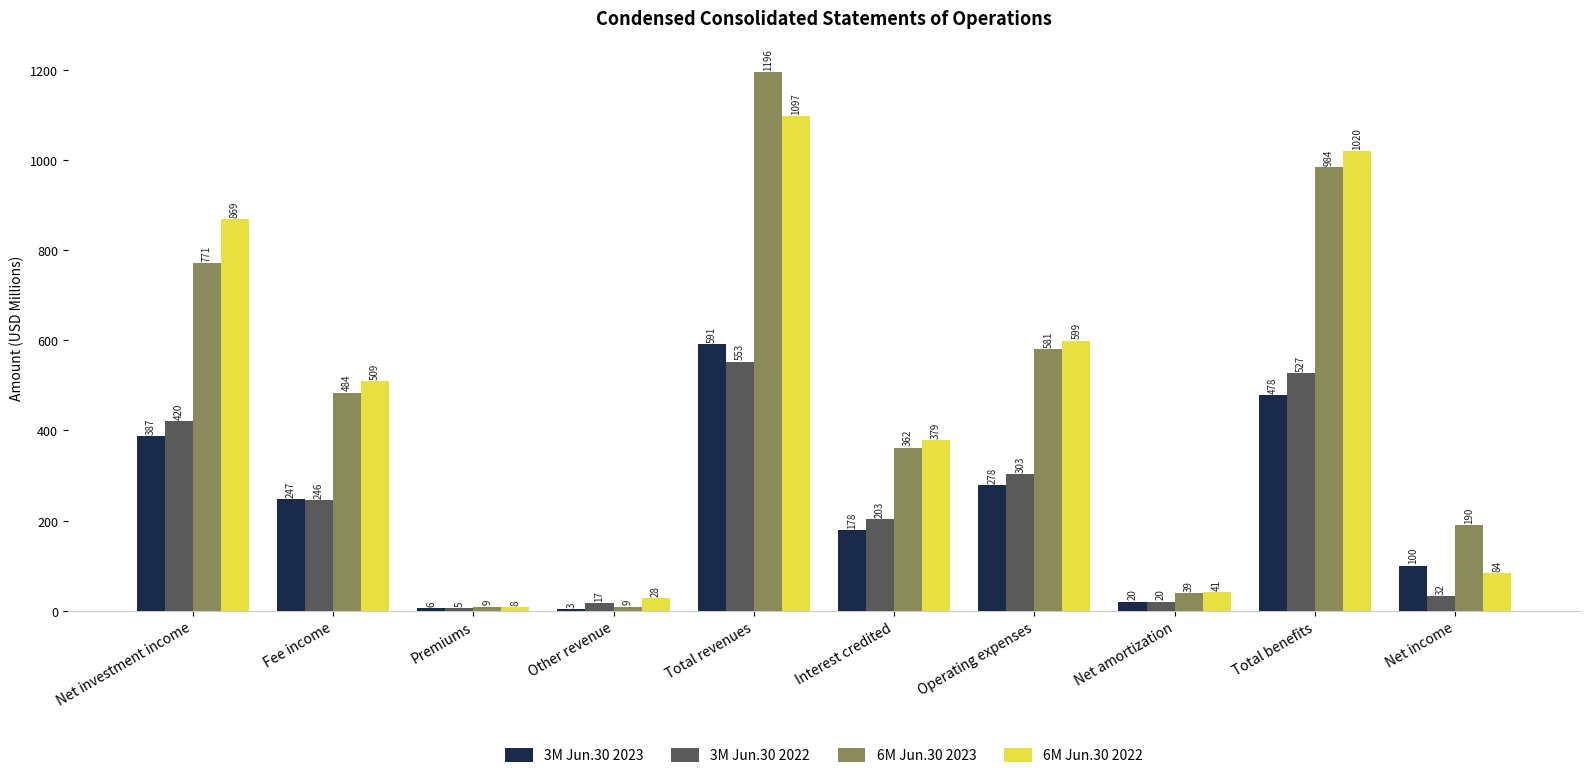

Between Fee income and Premiums, which series saw the biggest shift?

6M Jun.30 2022